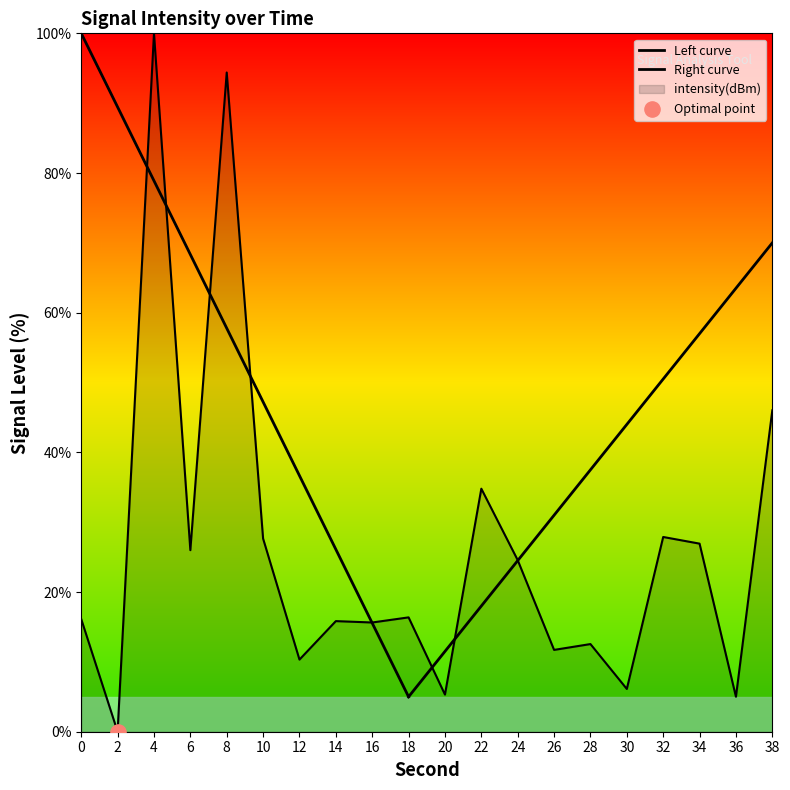

Which has a higher value, 18 or 8?

8